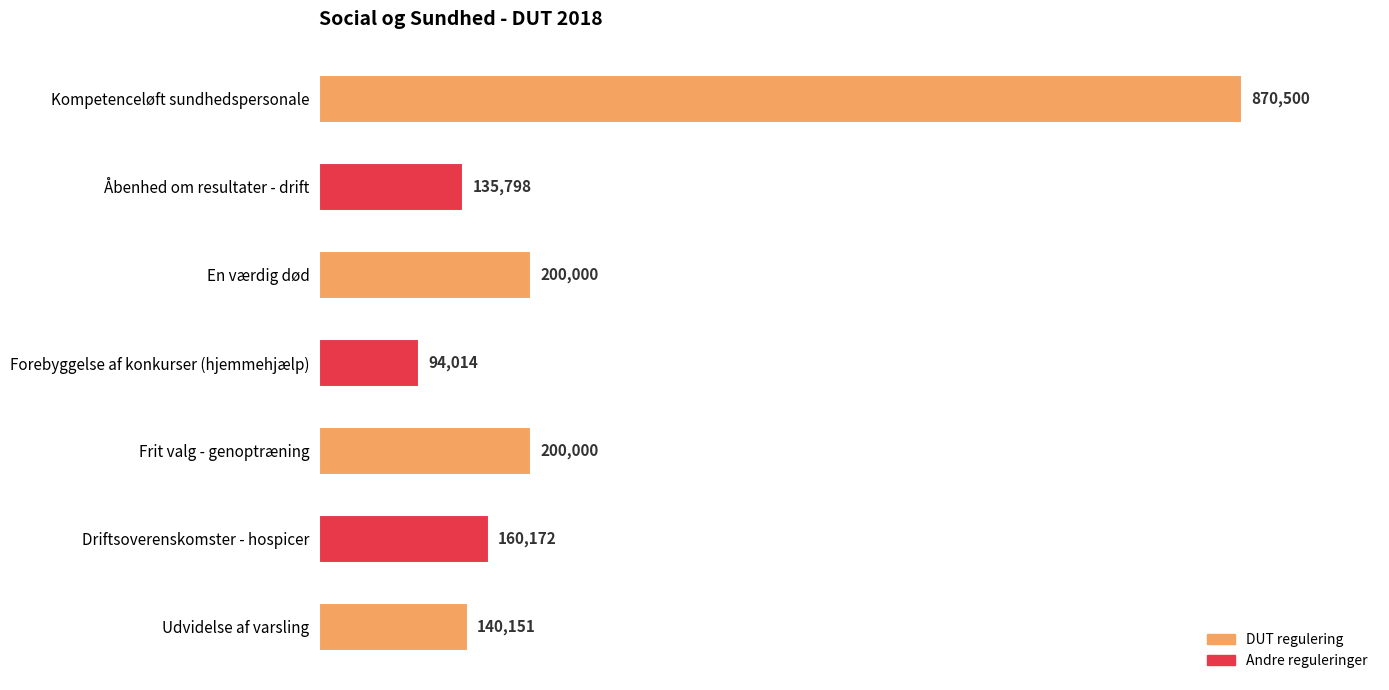

Reading bottom to top, list all the values displayed in this chart.

140151	160172	200000	94014	200000	135798	870500